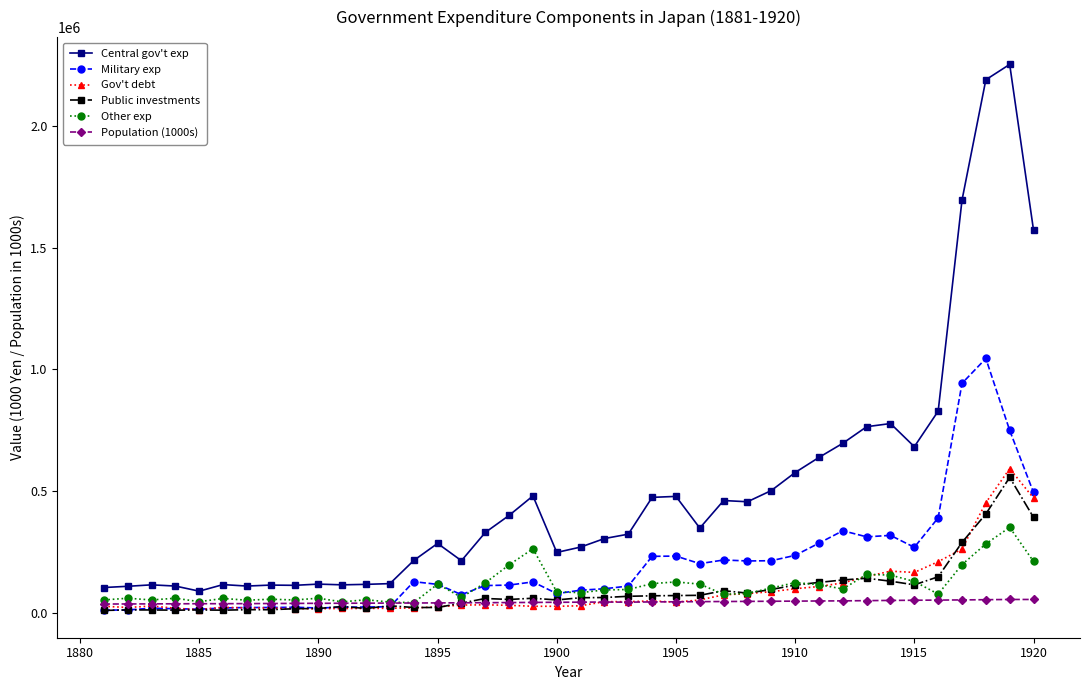

True or false: Other exp and Gov't debt intersect in this chart.

True